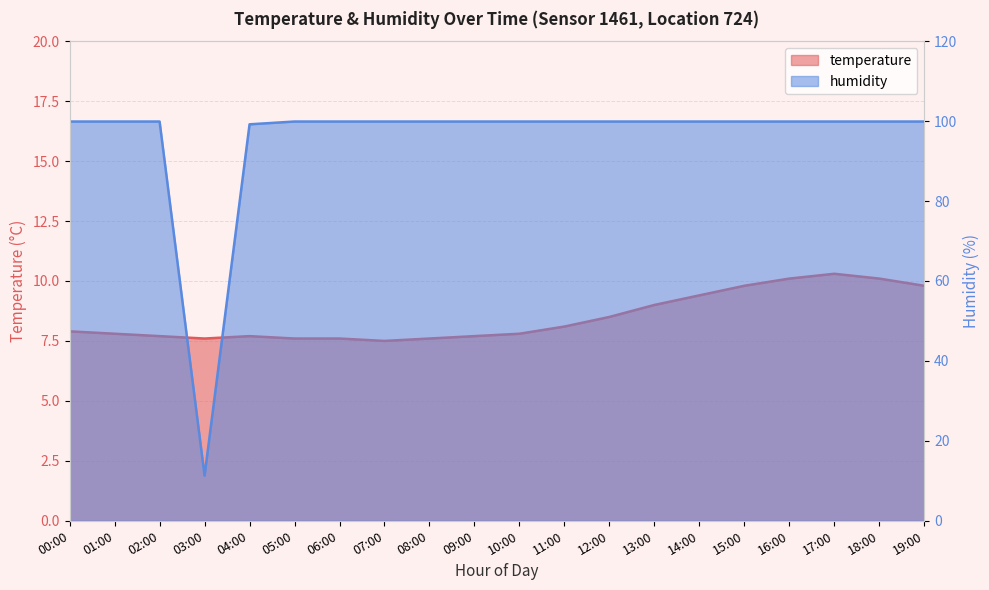

Reading left to right, transcribe all the data shown in this chart.

temperature: 7.9	7.8	7.7	7.6	7.7	7.6	7.6	7.5	7.6	7.7	7.8	8.1	8.5	9.0	9.4	9.8	10.1	10.3	10.1	9.8
humidity: 99.9	99.9	99.9	11.3	99.2	99.9	99.9	99.9	99.9	99.9	99.9	99.9	99.9	99.9	99.9	99.9	99.9	99.9	99.9	99.9